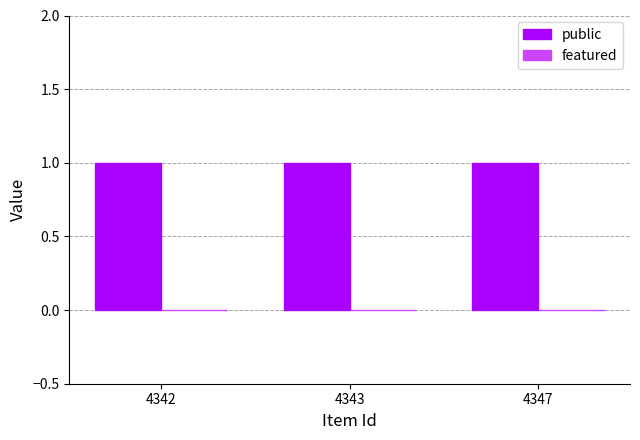

Is the value of public at 4342 greater than the value of featured at 4342?

Yes